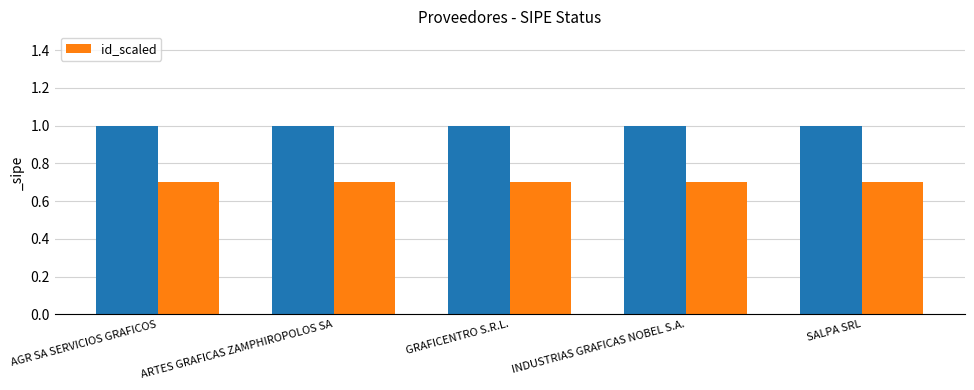

What is the label of the 3rd bar from the right?

GRAFICENTRO S.R.L.